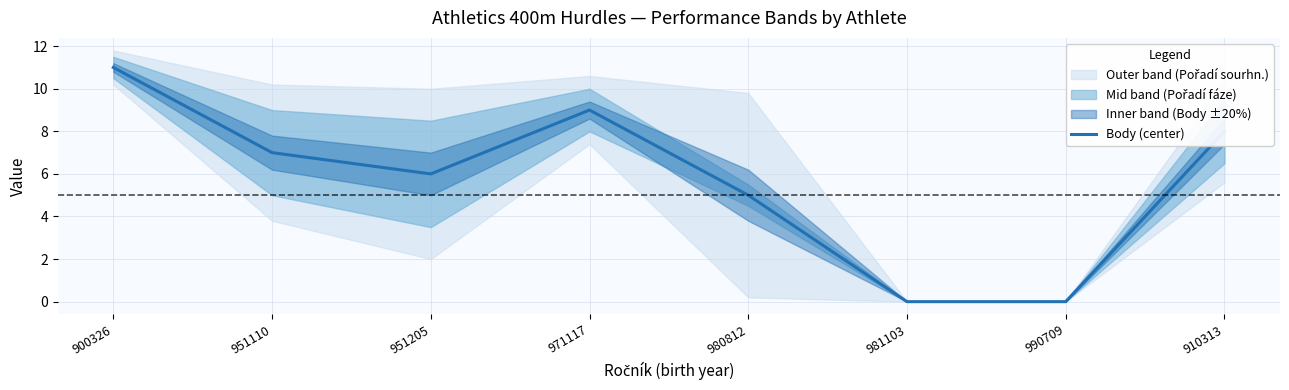

How many data points are above 7?

3